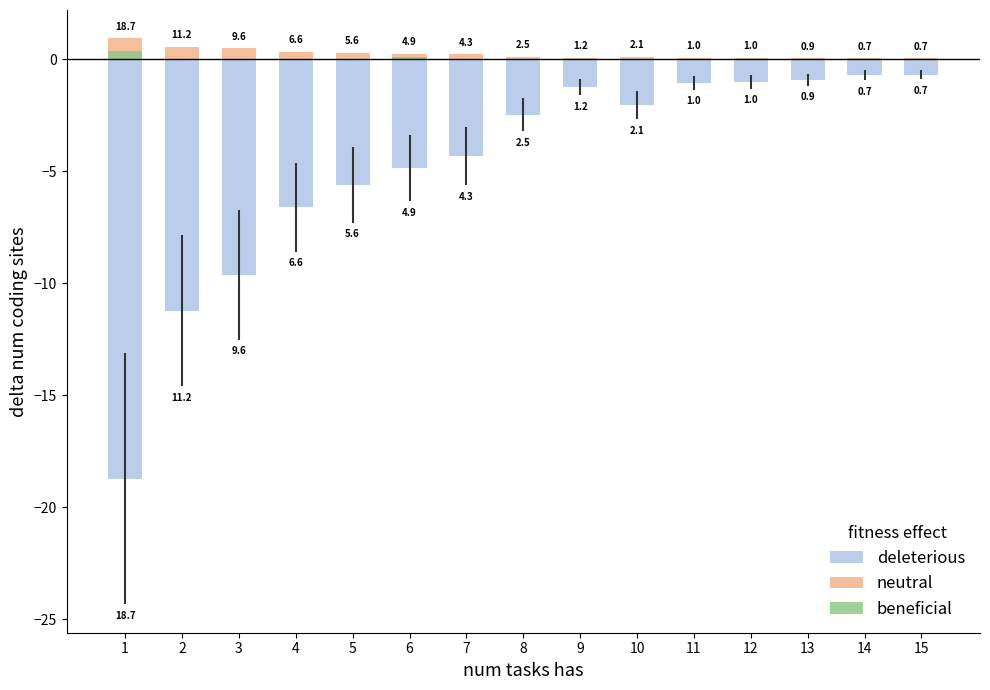

What is the difference between the maximum and second lowest values in the deleterious series?

10.5